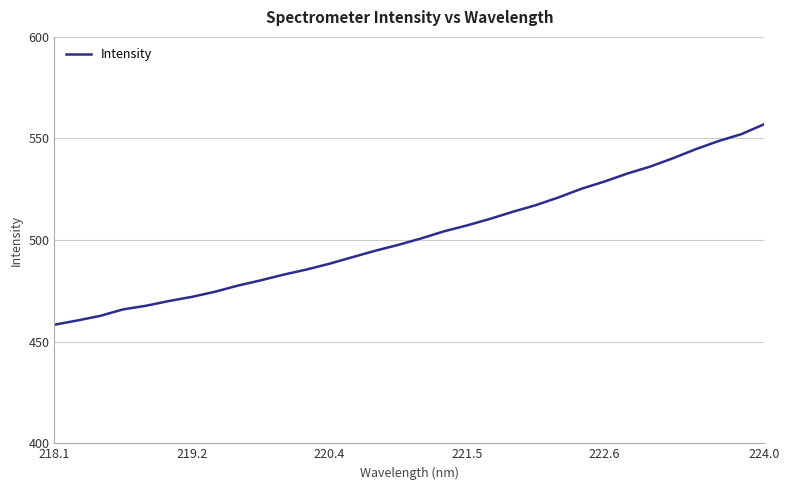

What is the difference between the maximum and minimum values?

98.7